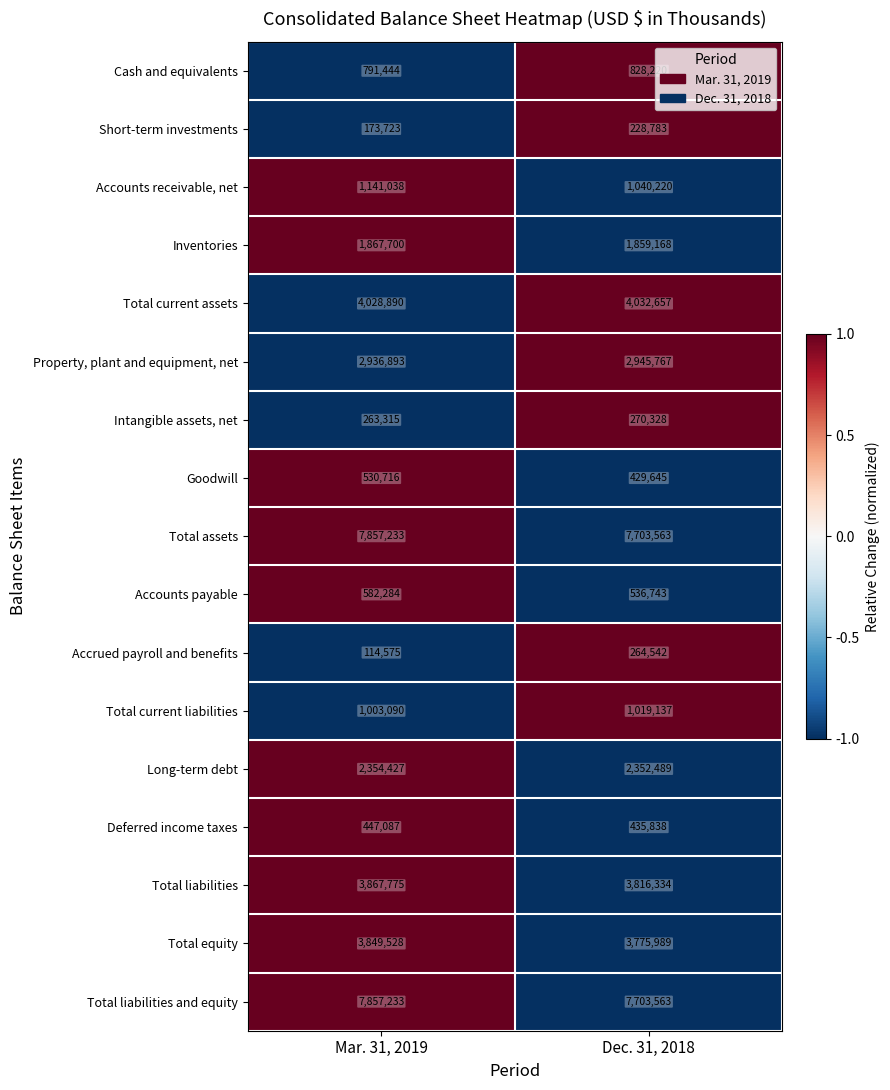

Rank the categories by Short-term investments value from lowest to highest.

Mar. 31, 2019, Dec. 31, 2018